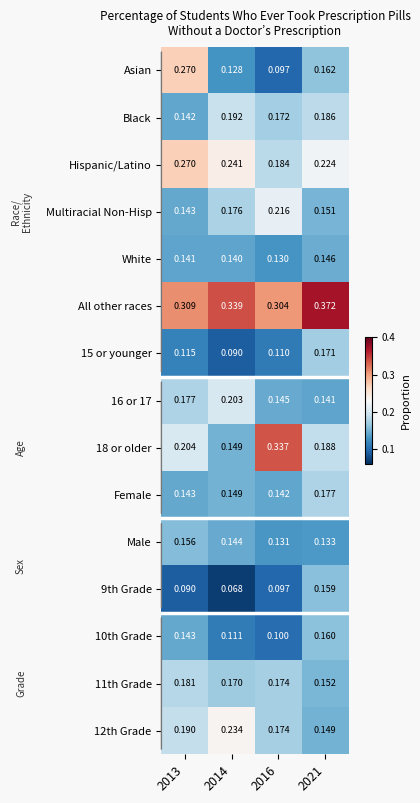

Is the value of 9th Grade at 2016 greater than the value of 18 or older at 2013?

No